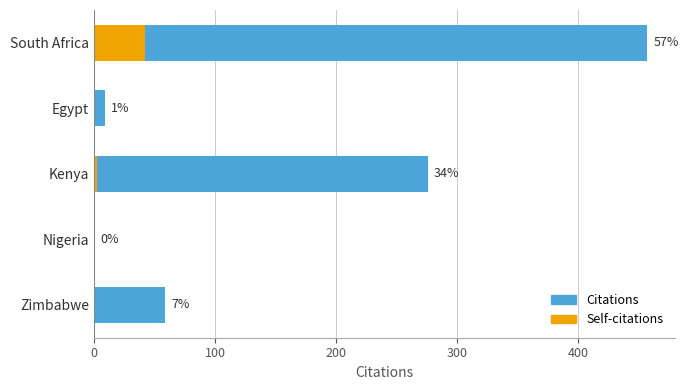

What are all the series names shown in the legend?

Citations, Self-citations